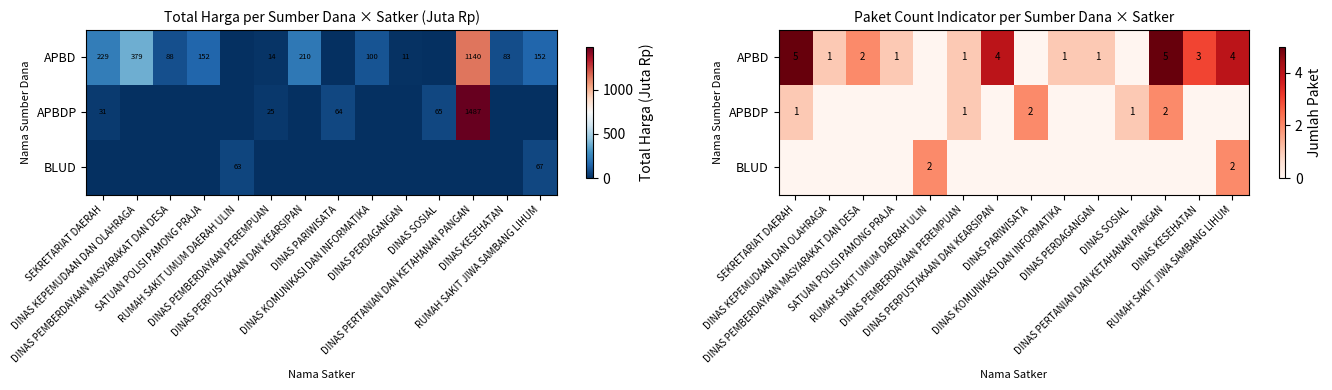

Where does the APBD series first go above 1?

SEKRETARIAT DAERAH